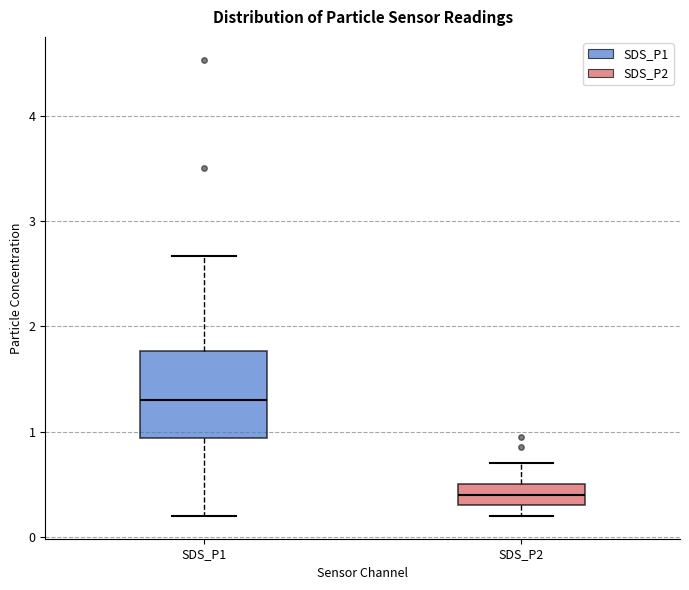

Reading left to right, read every box against the y-axis: the position of its median line, the range the box covers, and the ends of its whiskers. The values are not printed on the chart, so give them approximately, as read against the axis.

SDS_P1: median 1.3, box 0.9 to 1.8, whiskers 0.2 to 2.7
SDS_P2: median 0.4, box 0.3 to 0.5, whiskers 0.2 to 0.7